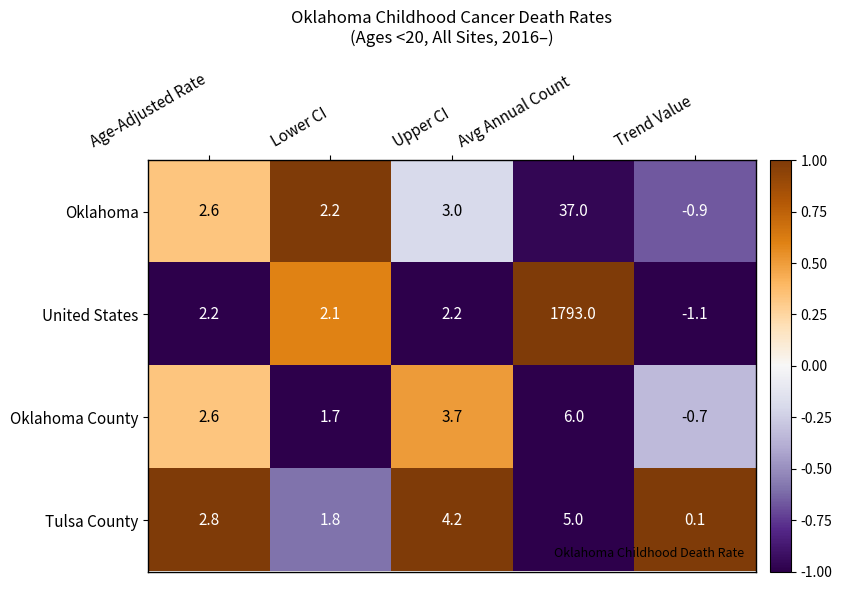

Which series changed the most between Lower CI and Avg Annual Count?

United States